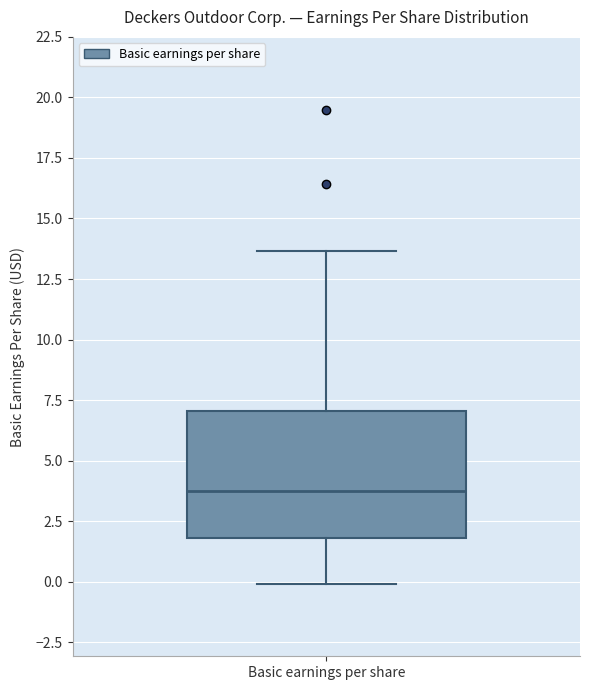

Read this box plot against the y-axis: the position of the median line, the range covered by the box, and the ends of both whiskers. The values are not printed on the chart, so give them approximately, as read against the axis.

median 4.0, box 2.0 to 7.0, whiskers 0.0 to 13.5